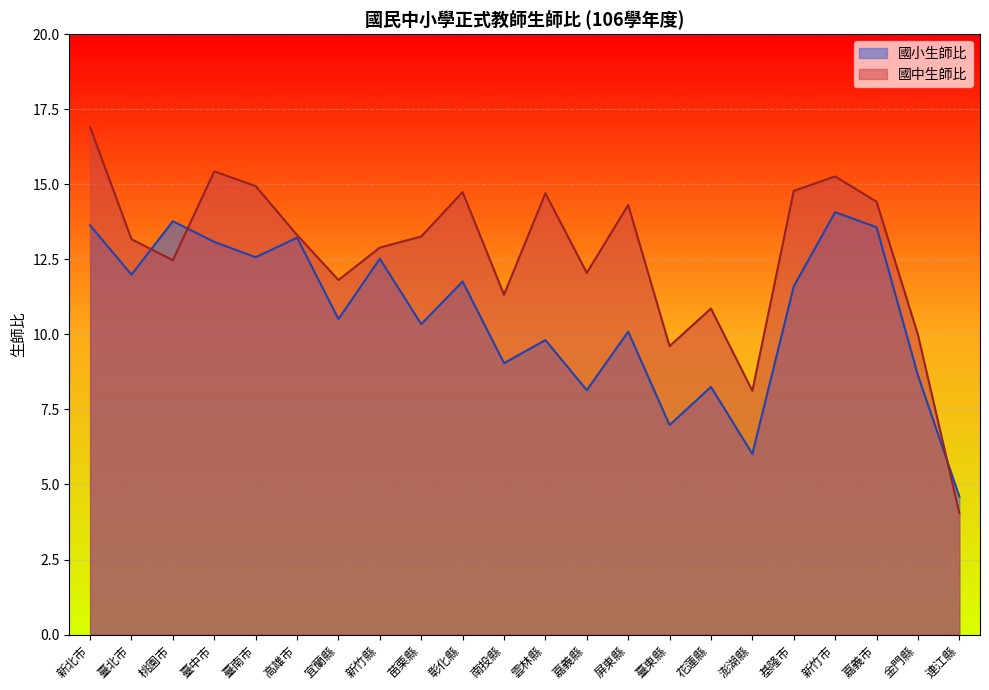

At which category does 國小生師比 reach its first local valley?

臺北市